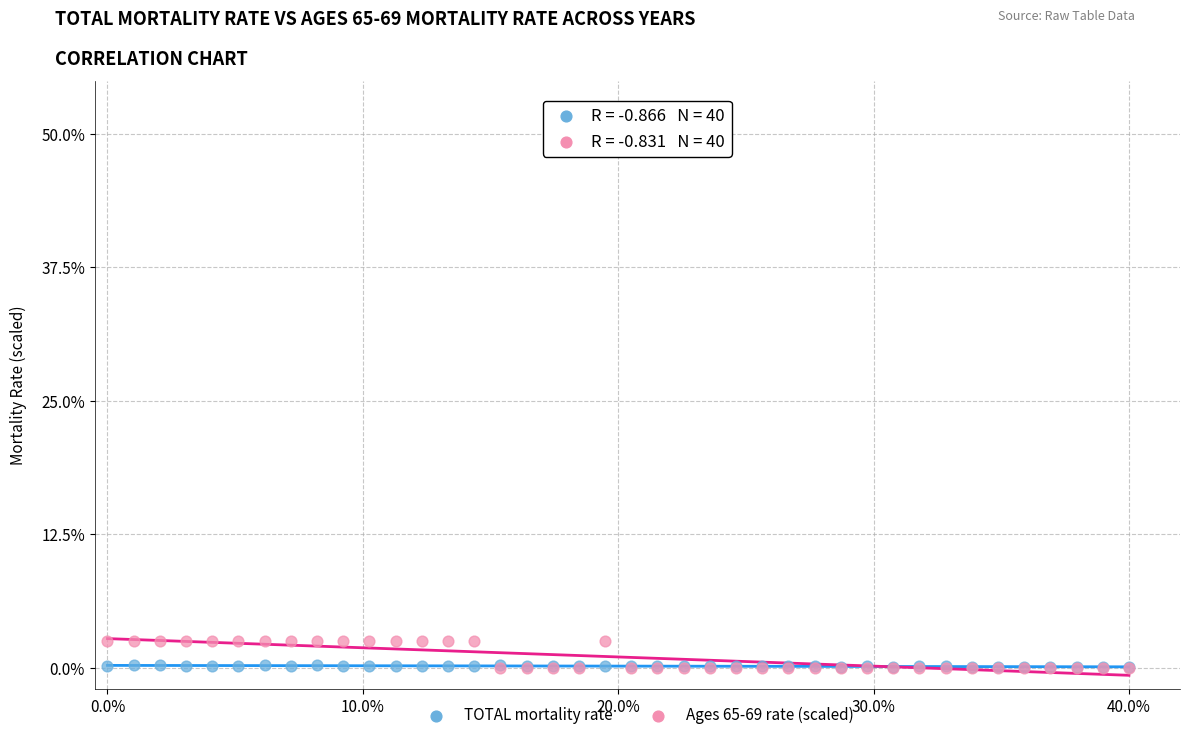

Which series has the widest spread of Y values?

Ages 65-69 rate (scaled)